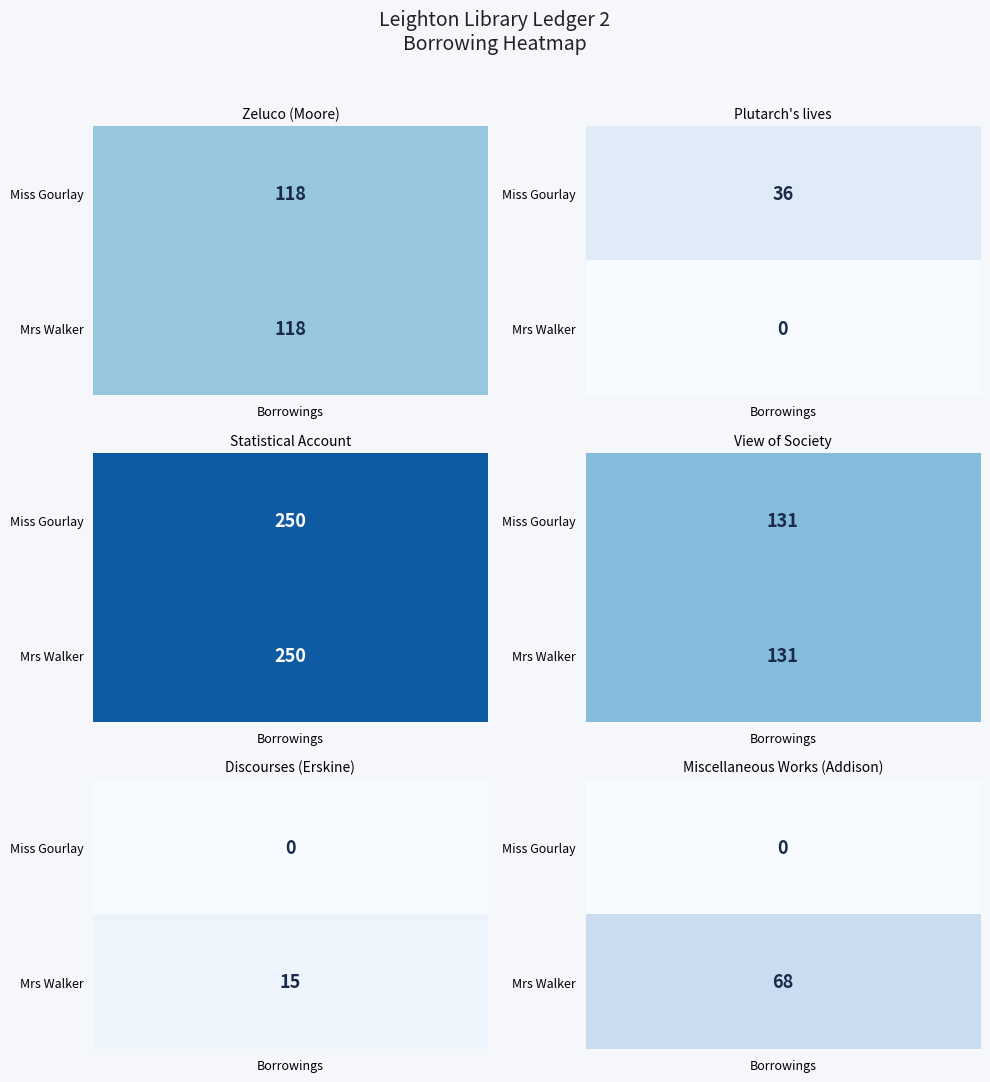

What is the total value across all series at 2?

368